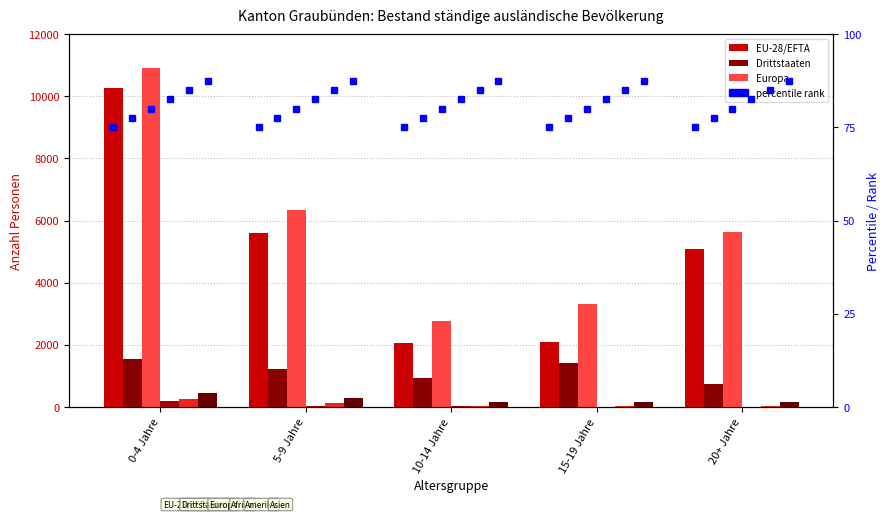

What is the total value across all series at 10-14 Jahre?

5924